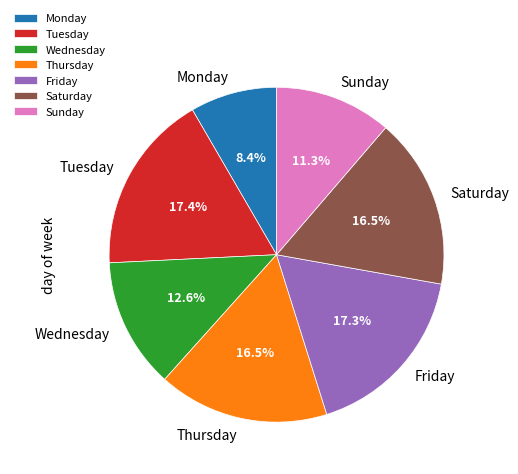

Approximately how many times larger is the value at Friday compared to Tuesday?

1.0